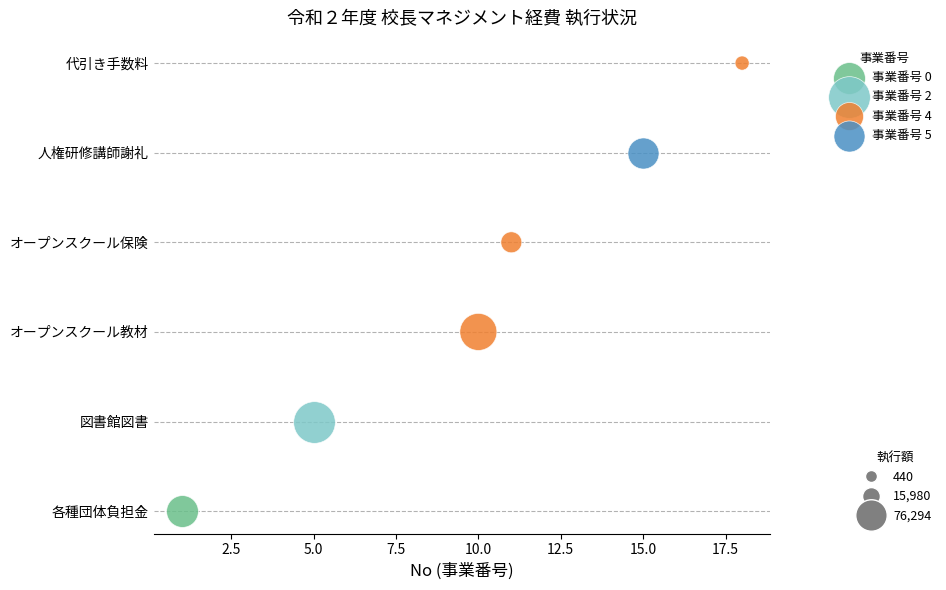

What are all the series names shown in the legend?

事業番号 0, 事業番号 2, 事業番号 4, 事業番号 5